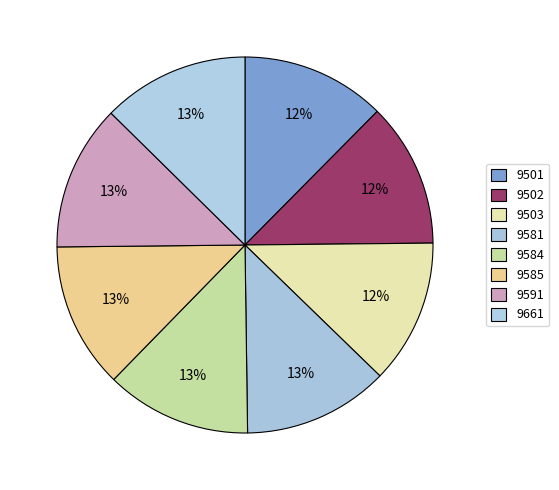

True or false: 9585 accounts for 25% of the total.

False